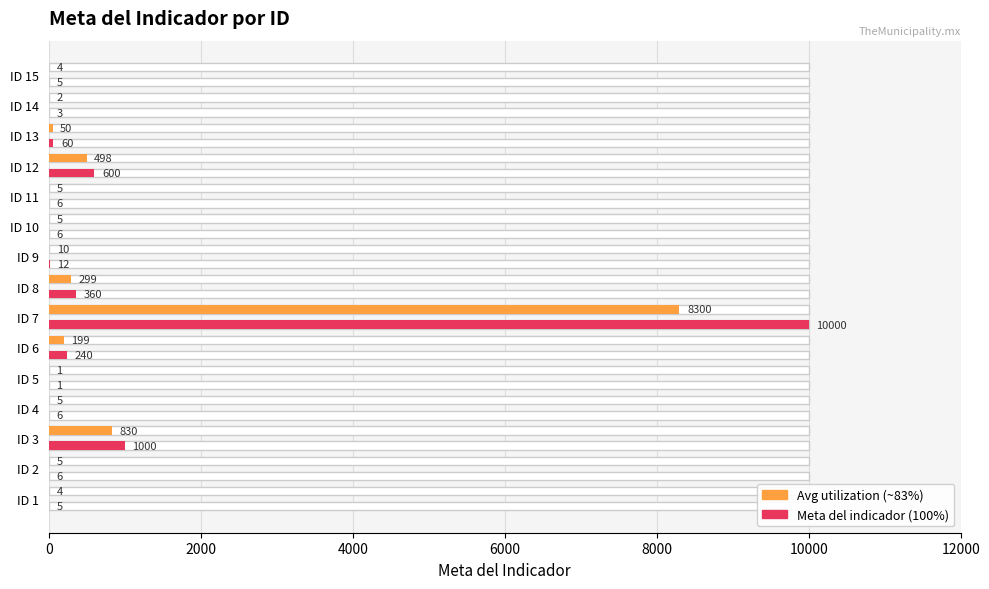

At ID 13, list the series in order from smallest to largest.

Average utilization, Meta del indicador